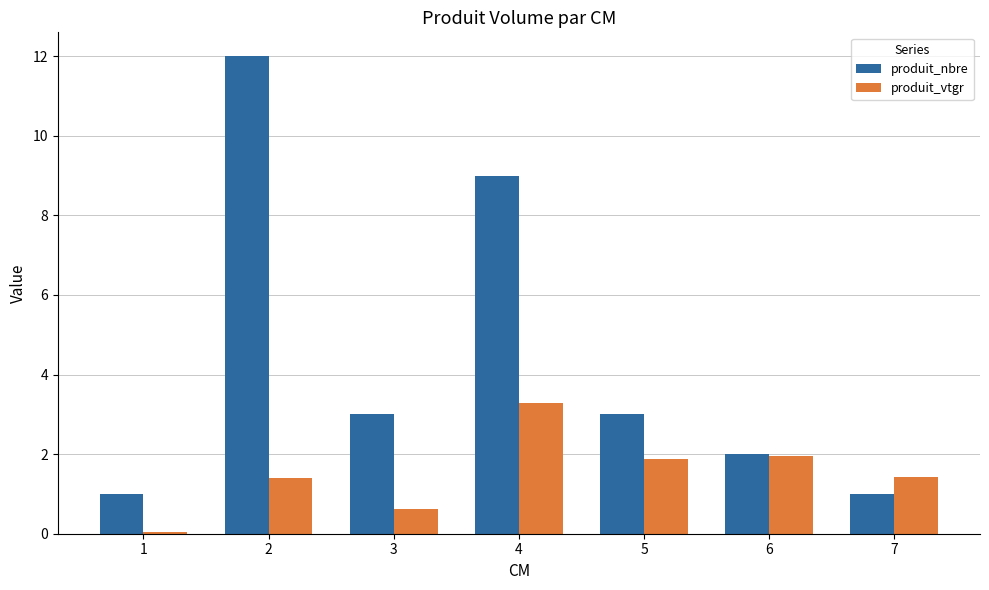

What is the difference between the produit_nbre values at 4 and 5?

6.0